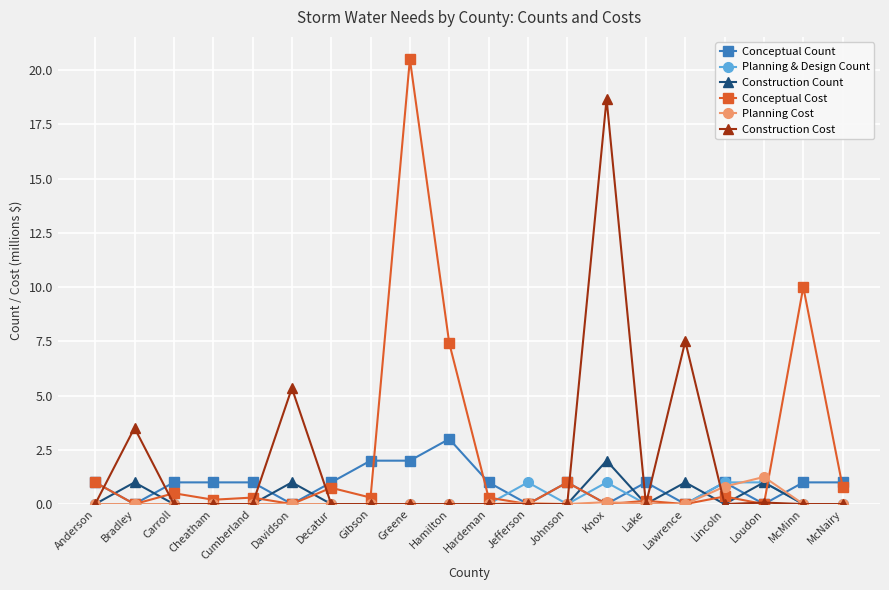

What is the label of the 18th point from the right?

Carroll